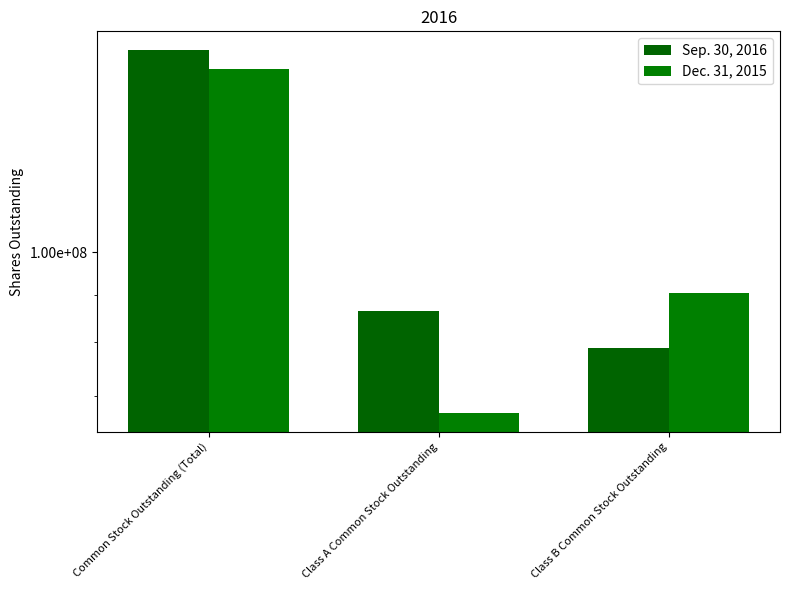

Is the value of Sep. 30, 2016 at Common Stock Outstanding (Total) greater than the value of Dec. 31, 2015 at Class A Common Stock Outstanding?

Yes